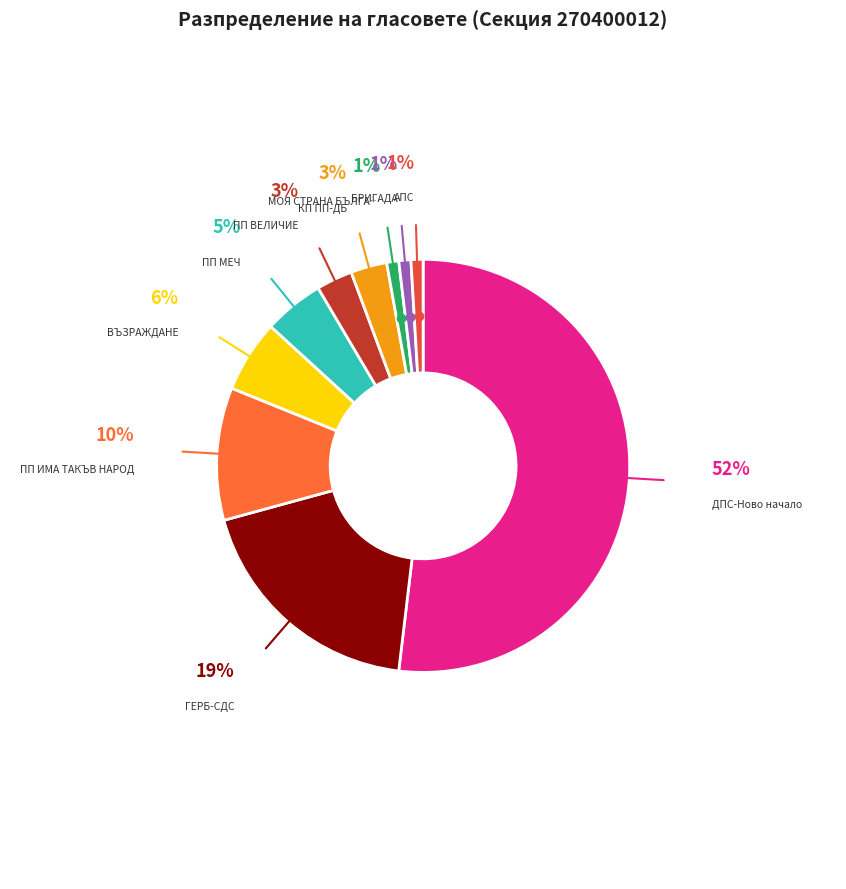

Rank the categories by value from highest to lowest.

ДПС-Ново начало, ГЕРБ-СДС, ПП ИМА ТАКЪВ НАРОД, ВЪЗРАЖДАНЕ, ПП МЕЧ, ПП ВЕЛИЧИЕ, КП ПП-ДБ, МОЯ СТРАНА БЪЛГАРИЯ, БРИГАДА, АПС